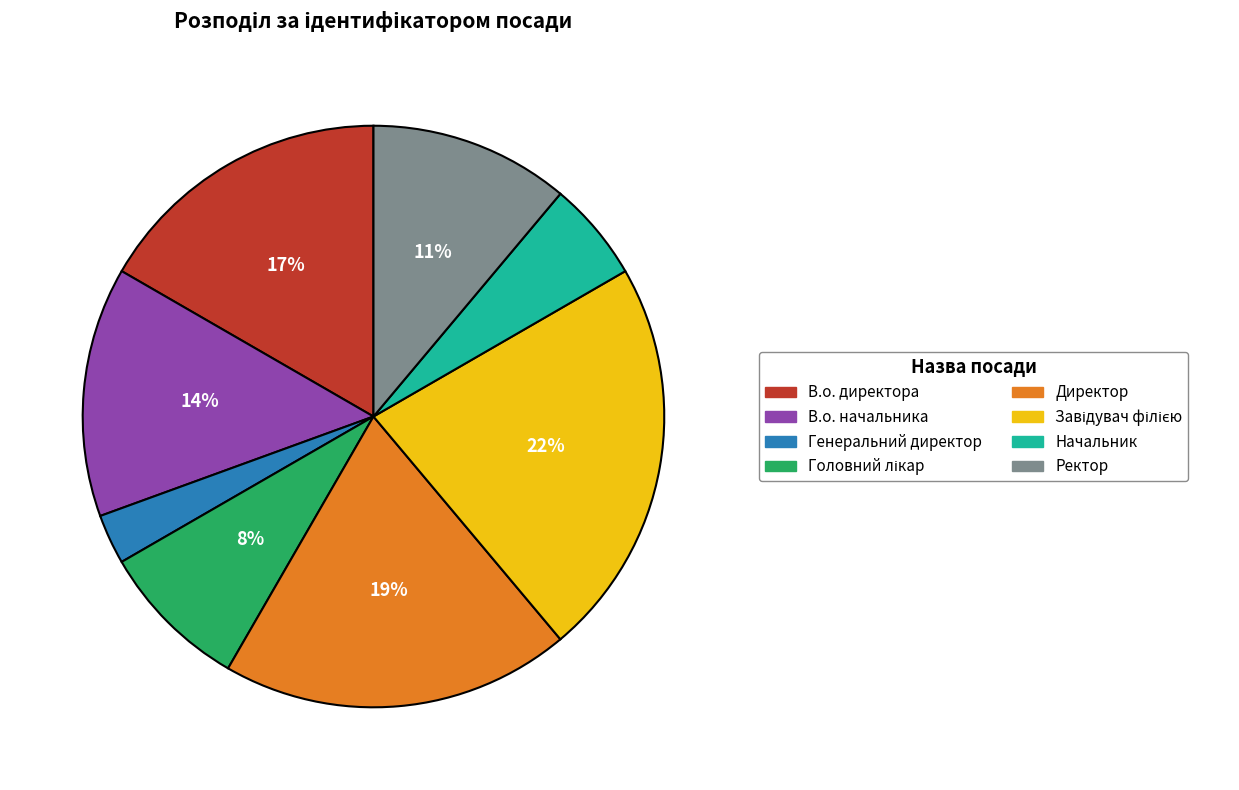

Is the sum of В.о. директора and В.о. начальника greater than half?

No